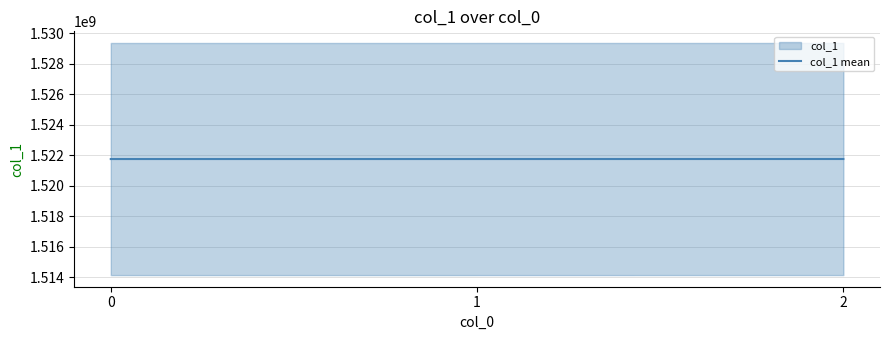

Rank the categories by value from lowest to highest.

0, 1, 2